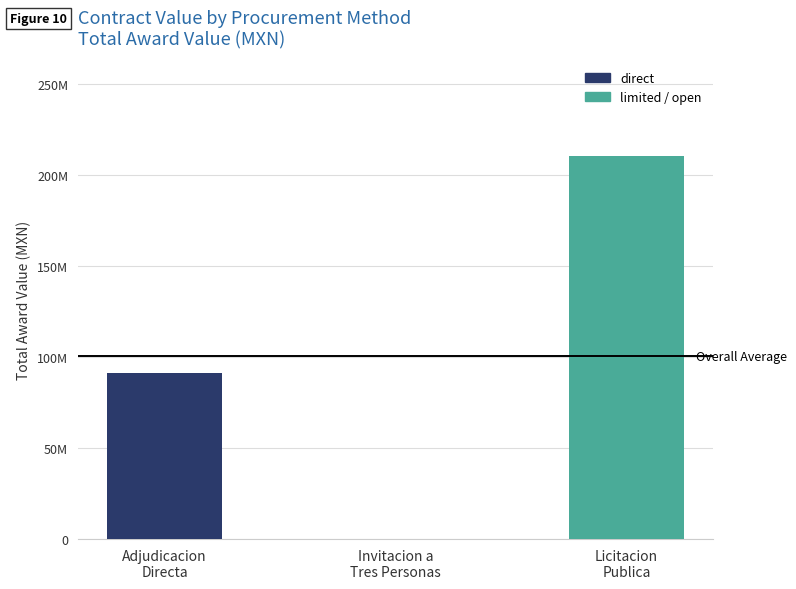

Reading right to left, what are all the values shown in this chart?

210258518.3	54680.2	91288966.4